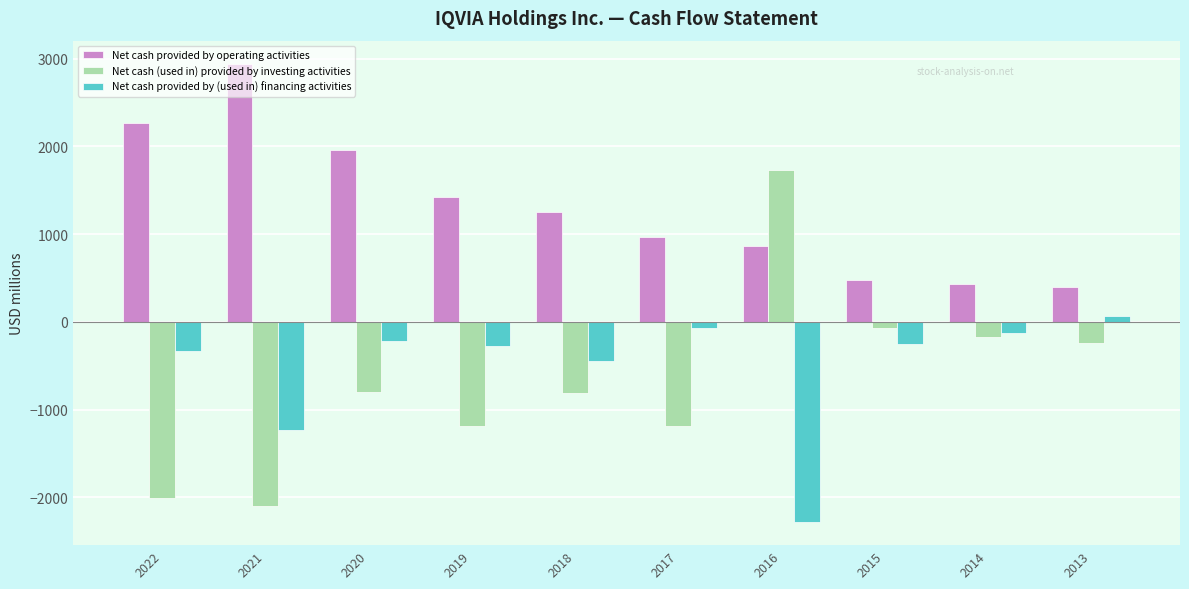

Which series has the widest spread of values?

Net cash (used in) provided by investing activities